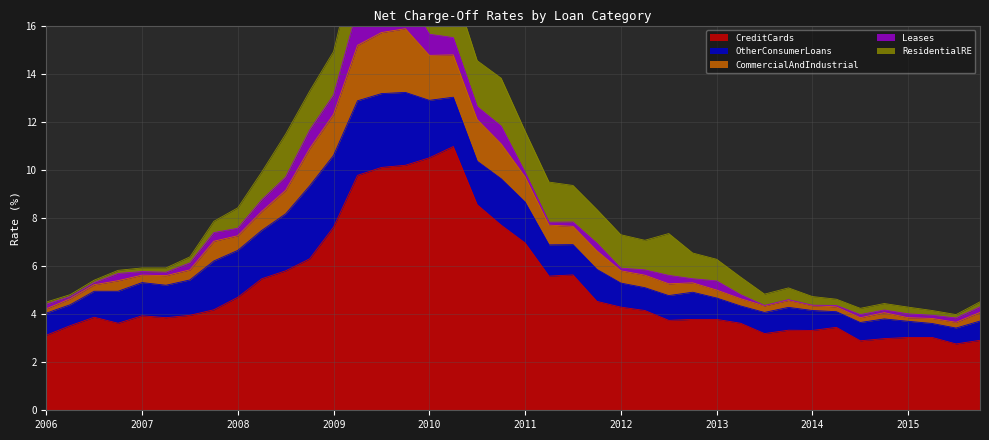

What is the total value across all series at 2008-10-01?

13.3